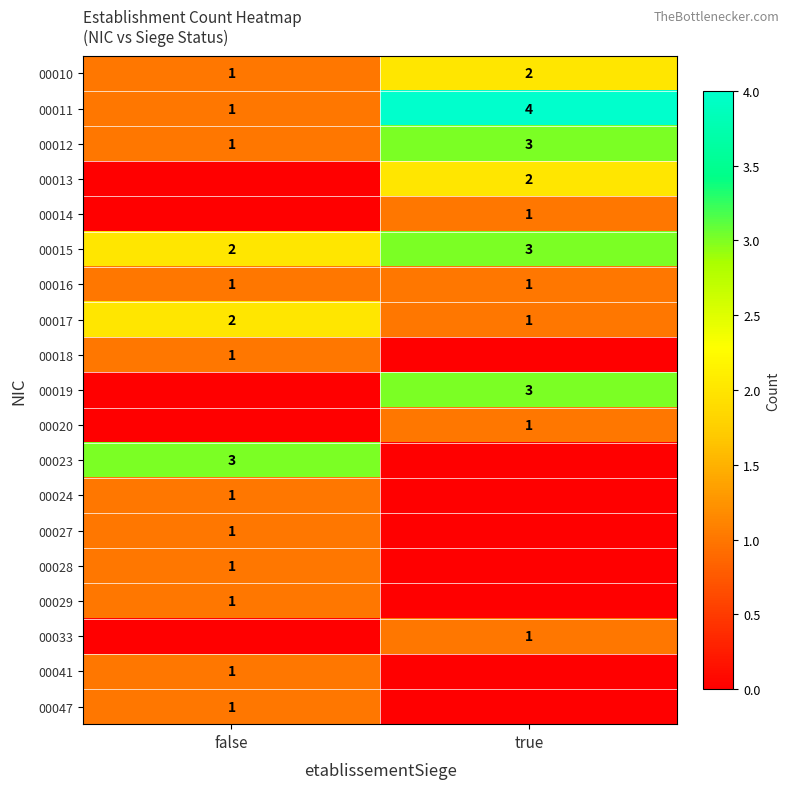

The 00010 series shows 2 at true. True or false?

True